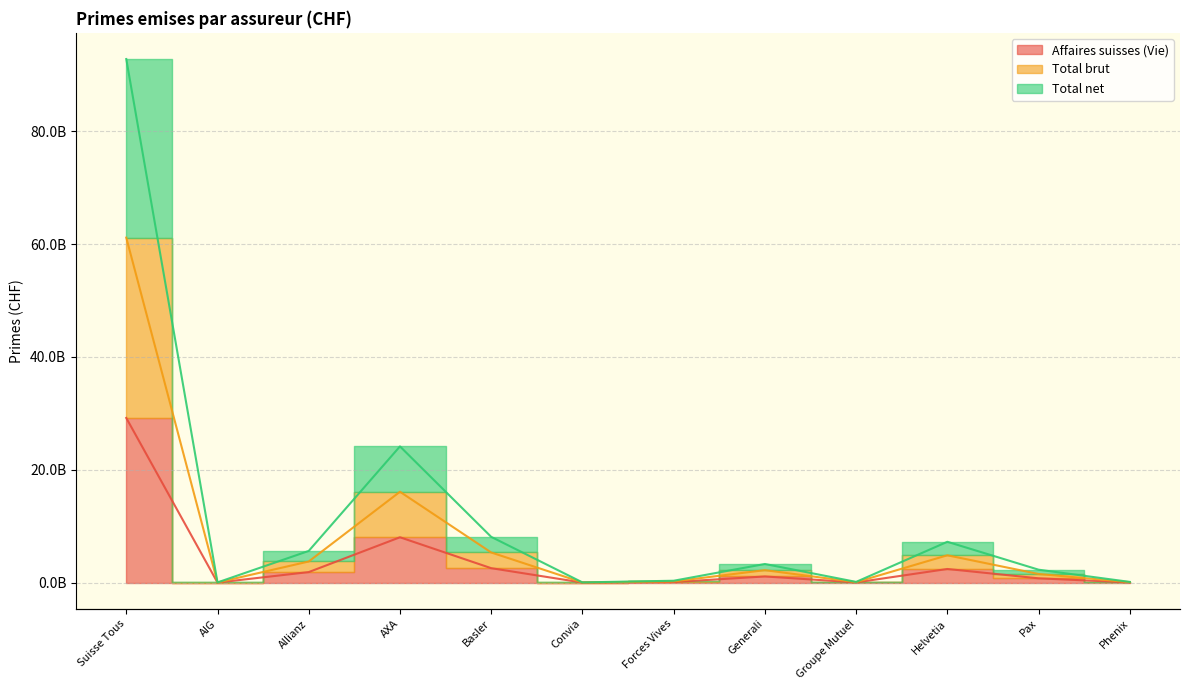

At which category does the chart reach its peak across all series?

Suisse Tous